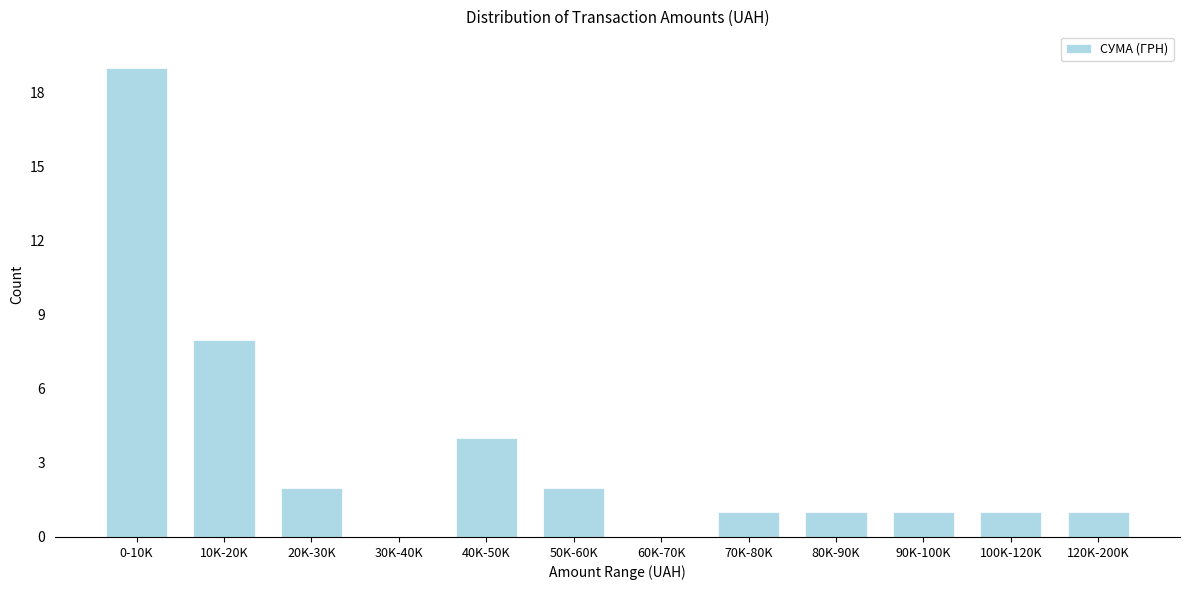

Reading left to right, list all the values displayed in this chart.

0-10K=19	10K-20K=8	20K-30K=2	30K-40K=0	40K-50K=4	50K-60K=2	60K-70K=0	70K-80K=1	80K-90K=1	90K-100K=1	100K-120K=1	120K-200K=1